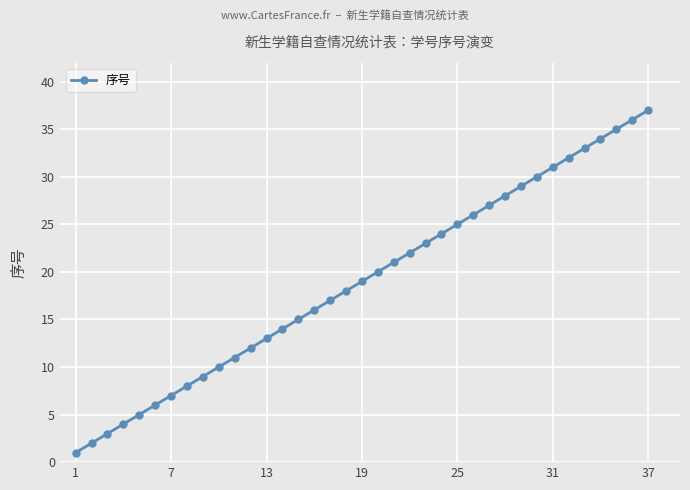

True or false: the data has more than 2 interior local peaks.

False